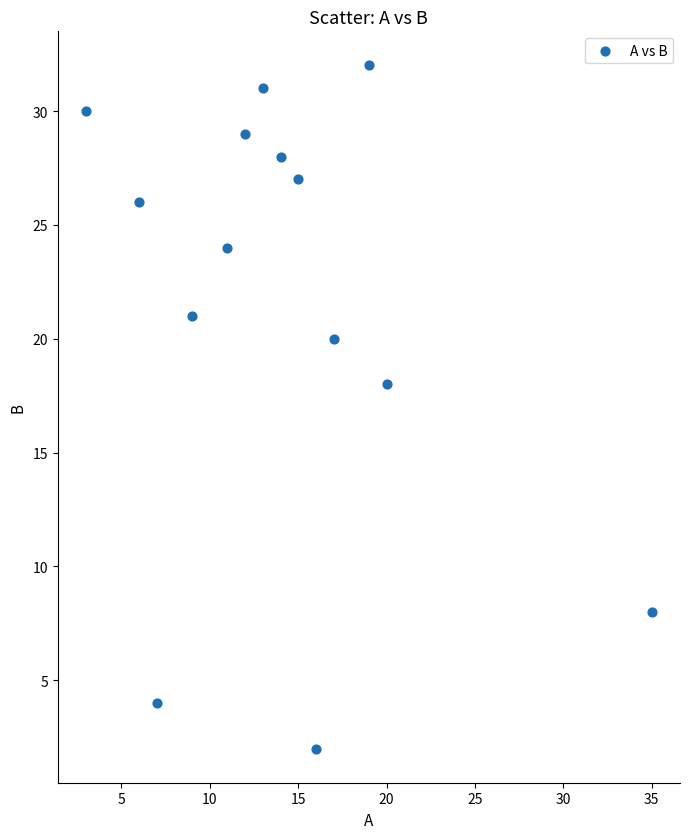

What Y value in the scatter plot is closest to 17?

18